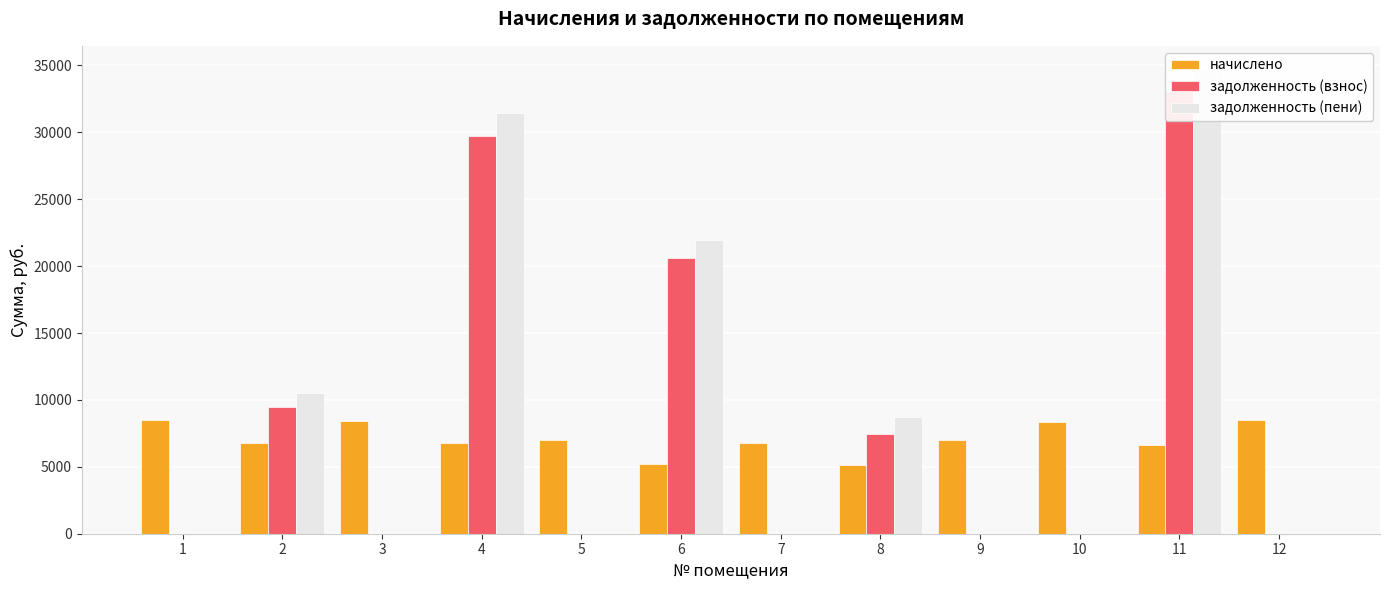

What is the difference between the maximum and second lowest values in the начислено series?

3302.3